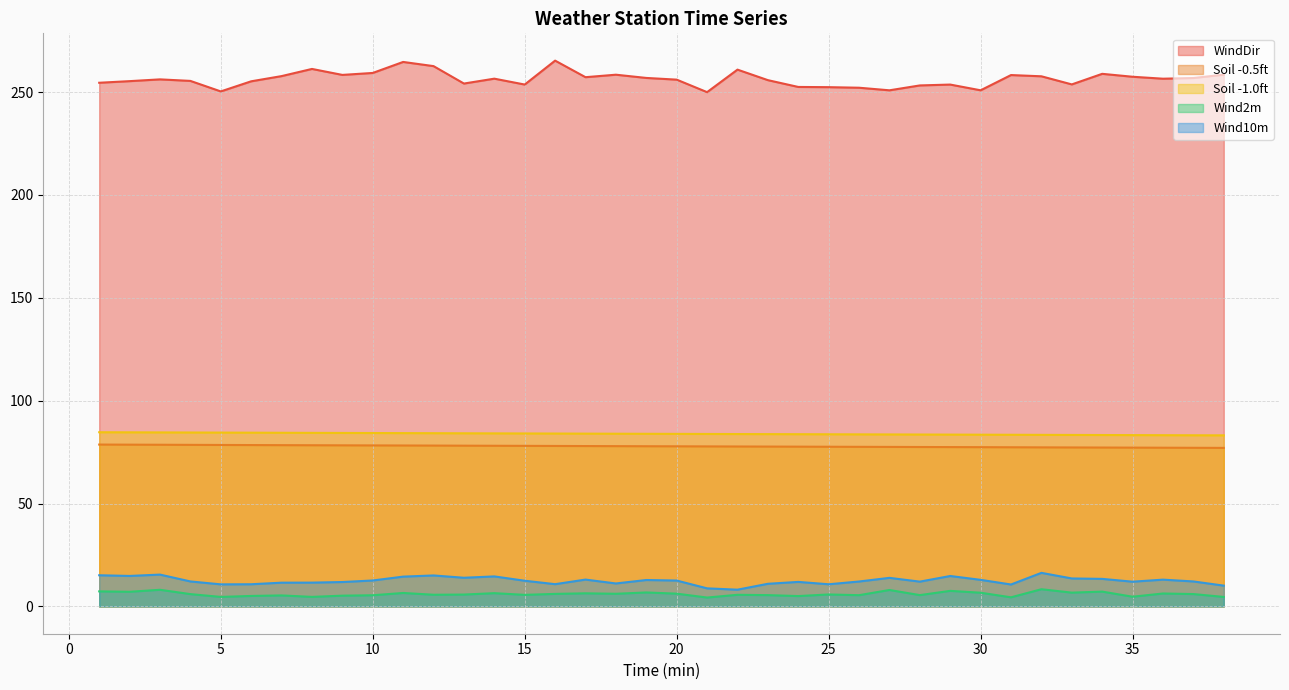

Rank the categories by Soil -0.5ft value from lowest to highest.

38, 37, 36, 35, 34, 33, 32, 31, 30, 29, 28, 27, 26, 25, 24, 23, 22, 21, 20, 19, 18, 17, 16, 15, 14, 13, 12, 11, 10, 9, 8, 7, 6, 5, 4, 3, 2, 1